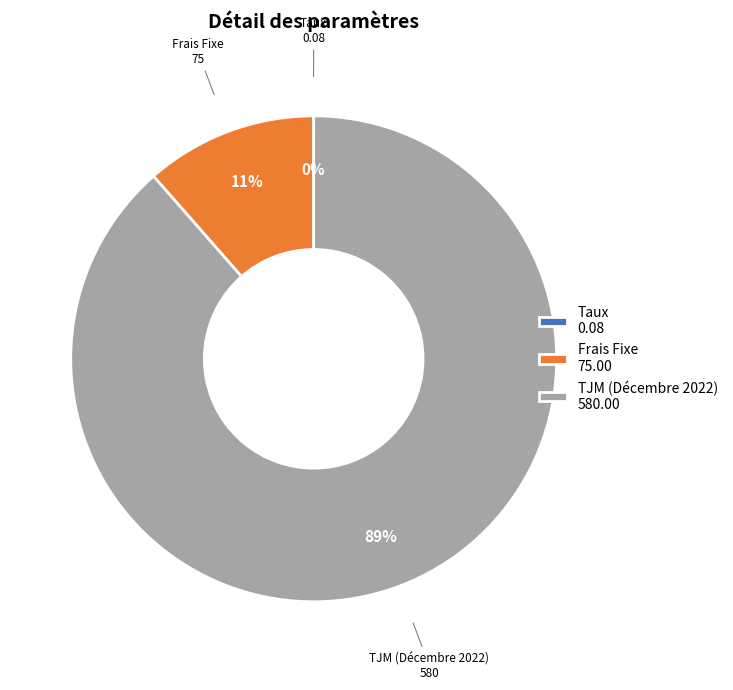

True or false: Frais Fixe 75.00 accounts for 22% of the total.

False